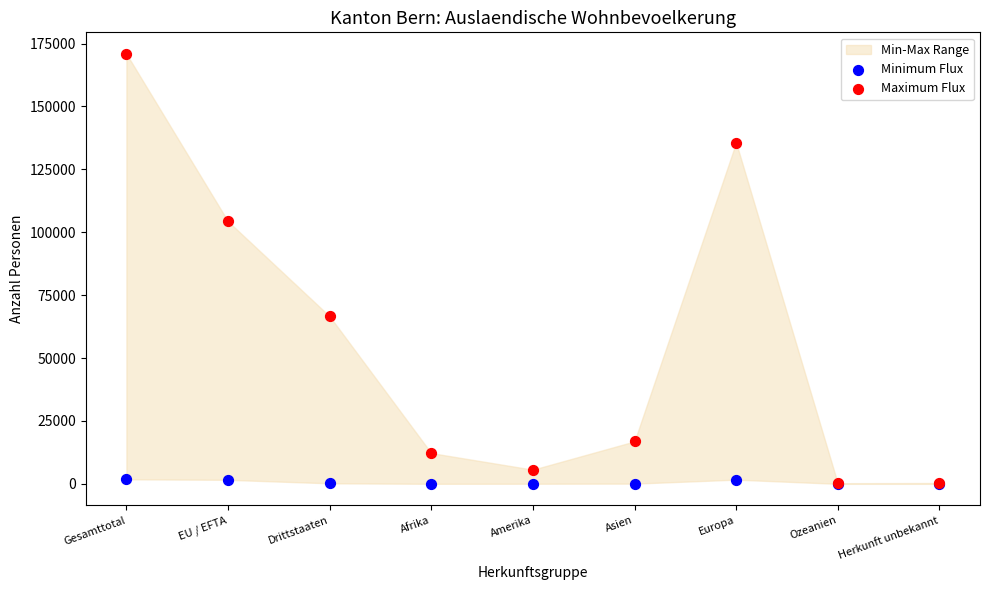

Which series has the widest spread of Y values?

Maximum Flux